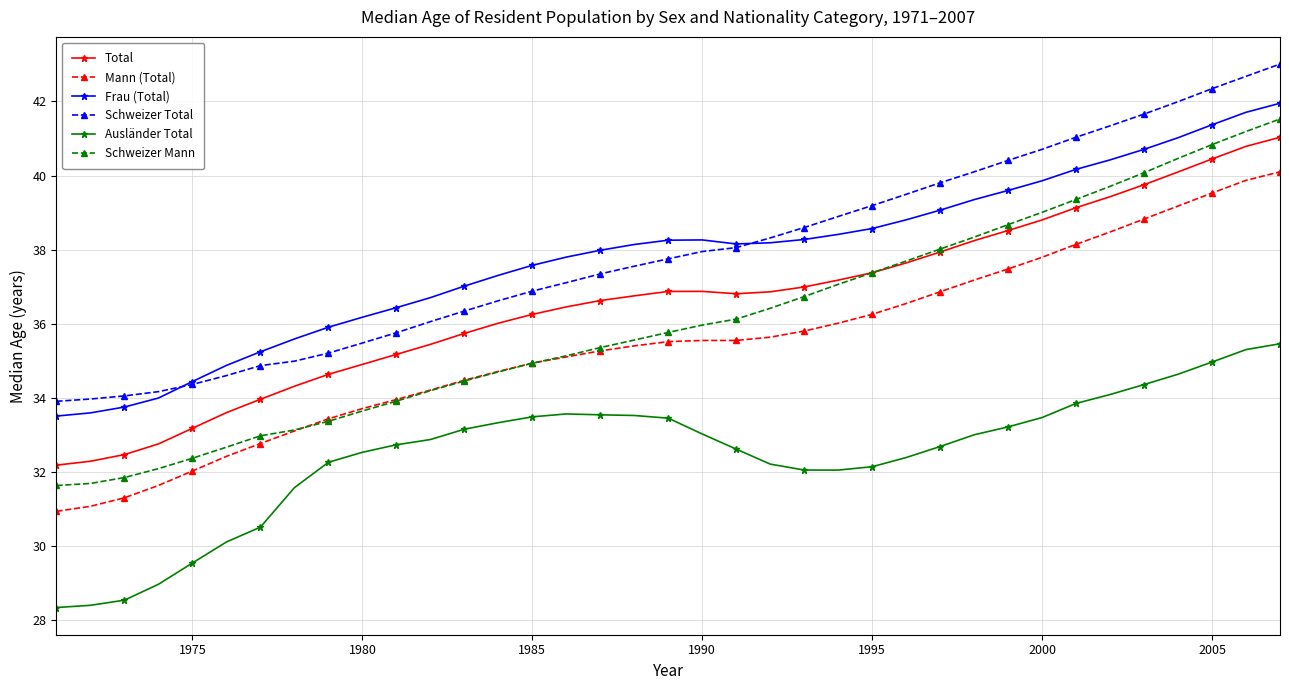

How many lines are shown in the chart?

6